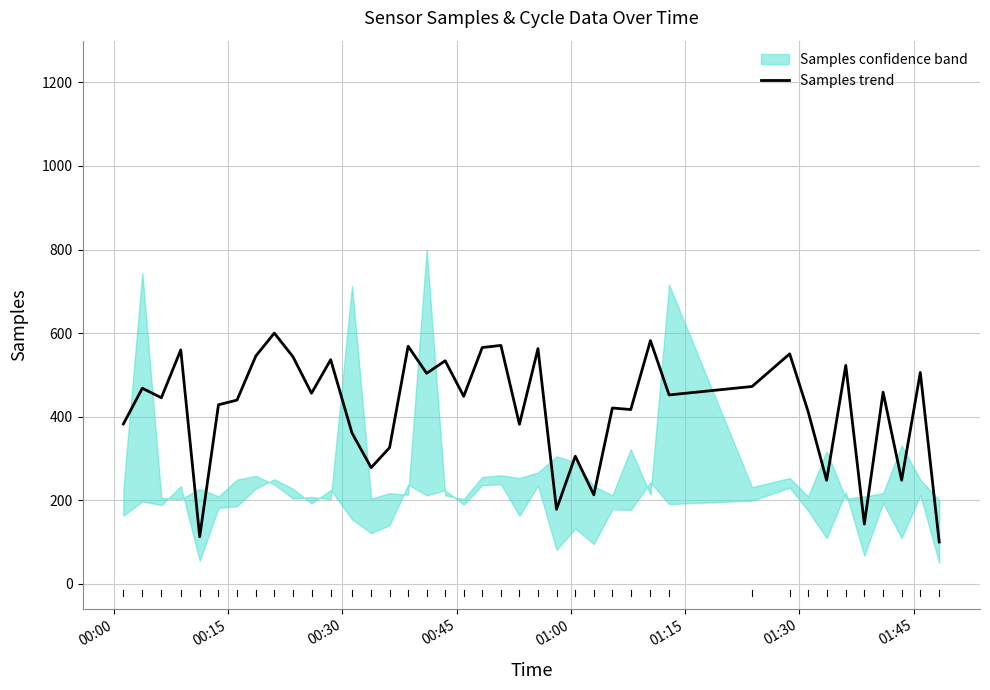

What is the minimum value for Samples trend?

100.0